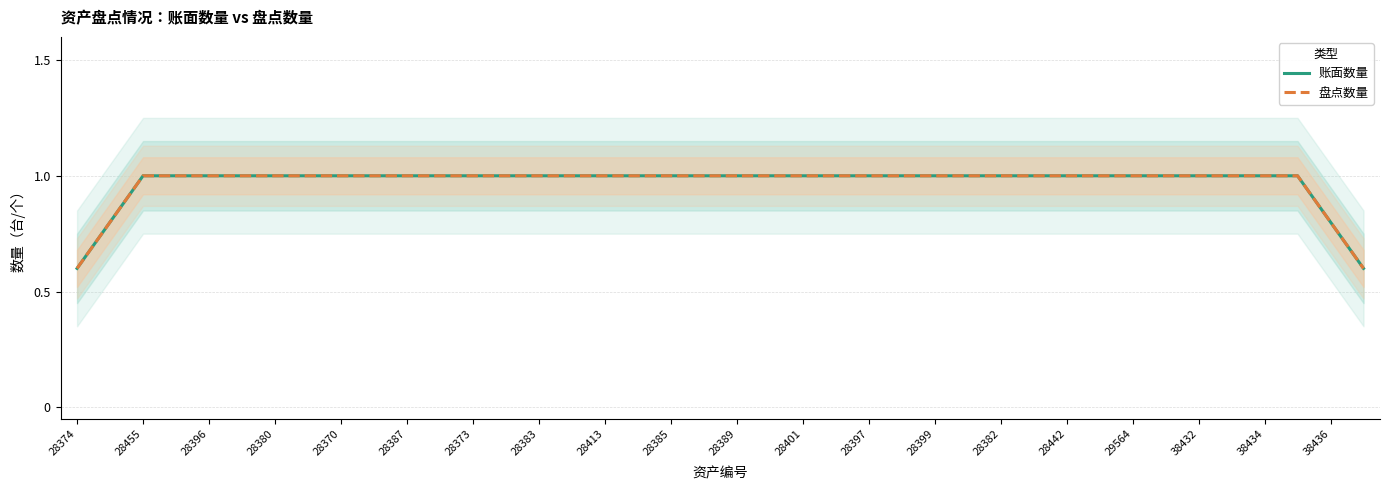

Which series has the largest range (max minus min)?

账面数量